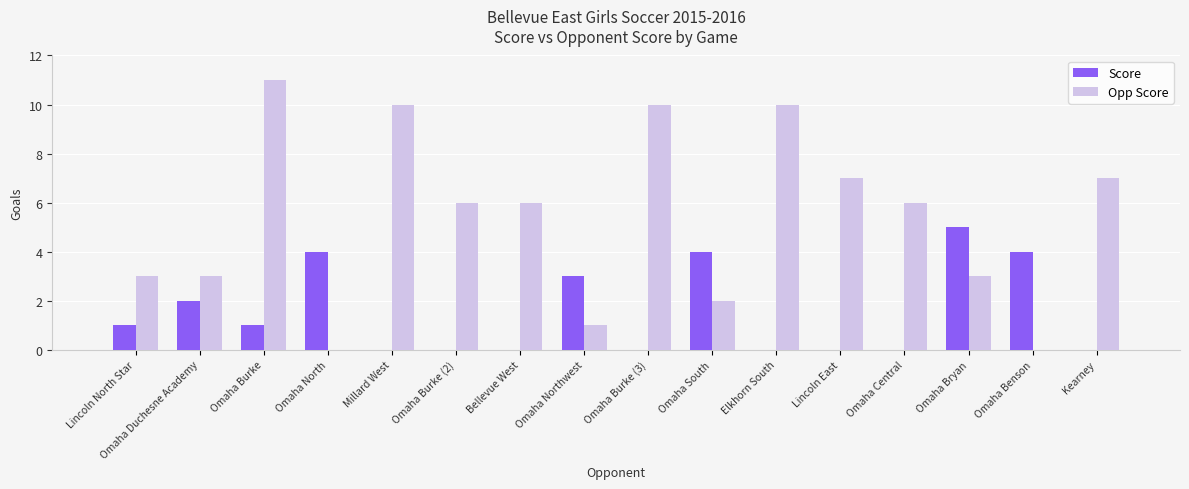

What is the sum of all Score values?

24